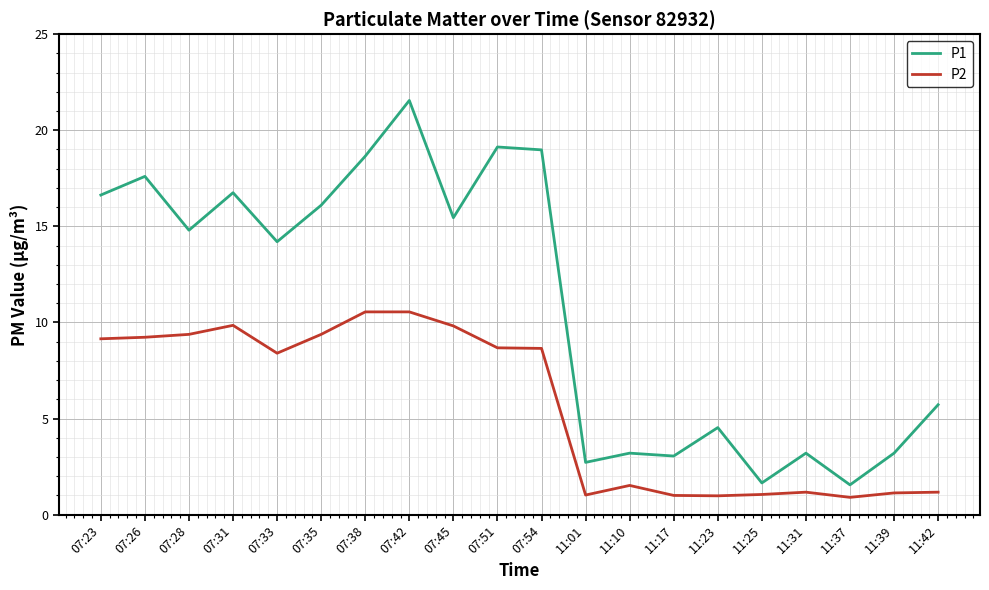

Which series has the largest total across all categories?

P1